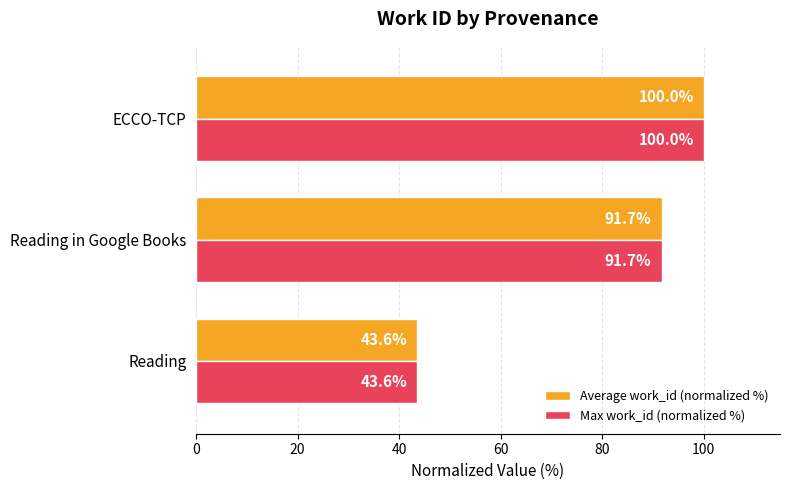

At which category is the sum across all series the highest?

ECCO-TCP